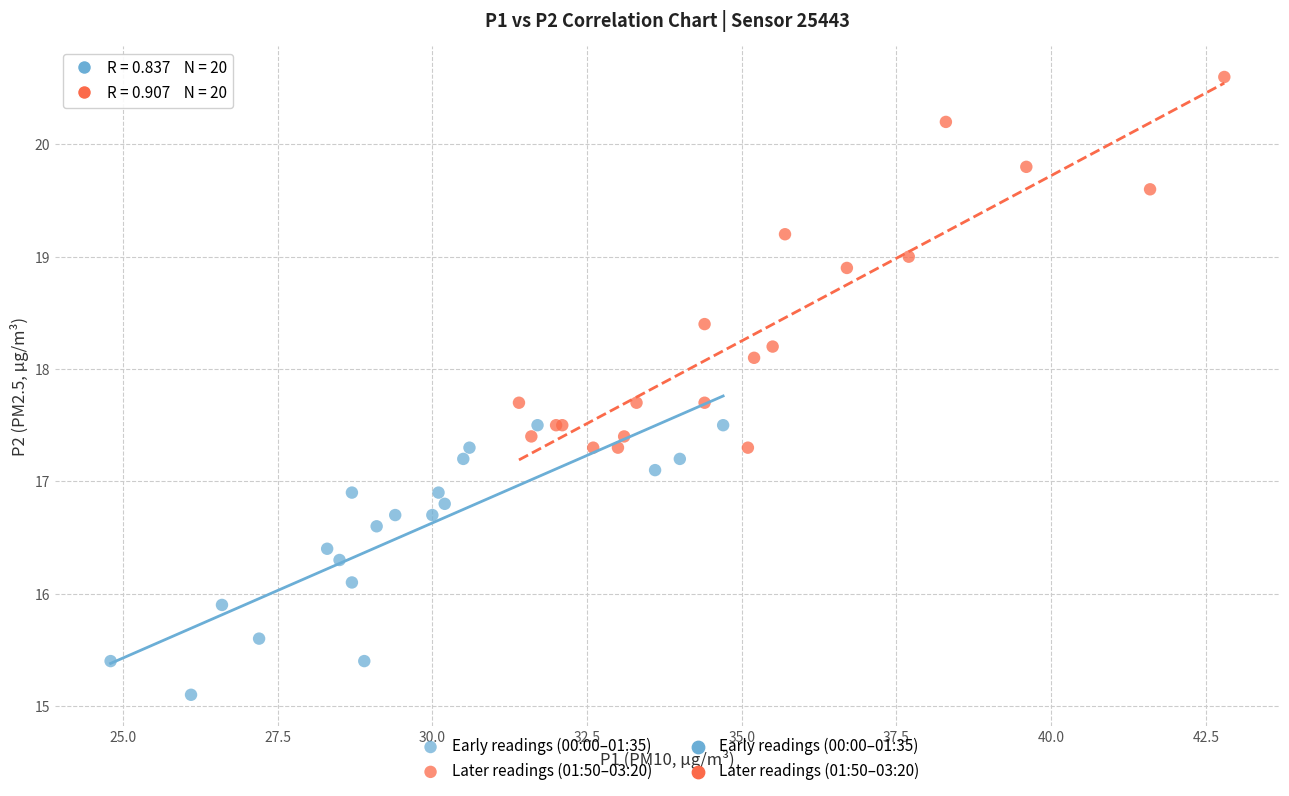

Which series contains the highest Y value?

Later readings (01:50–03:20)